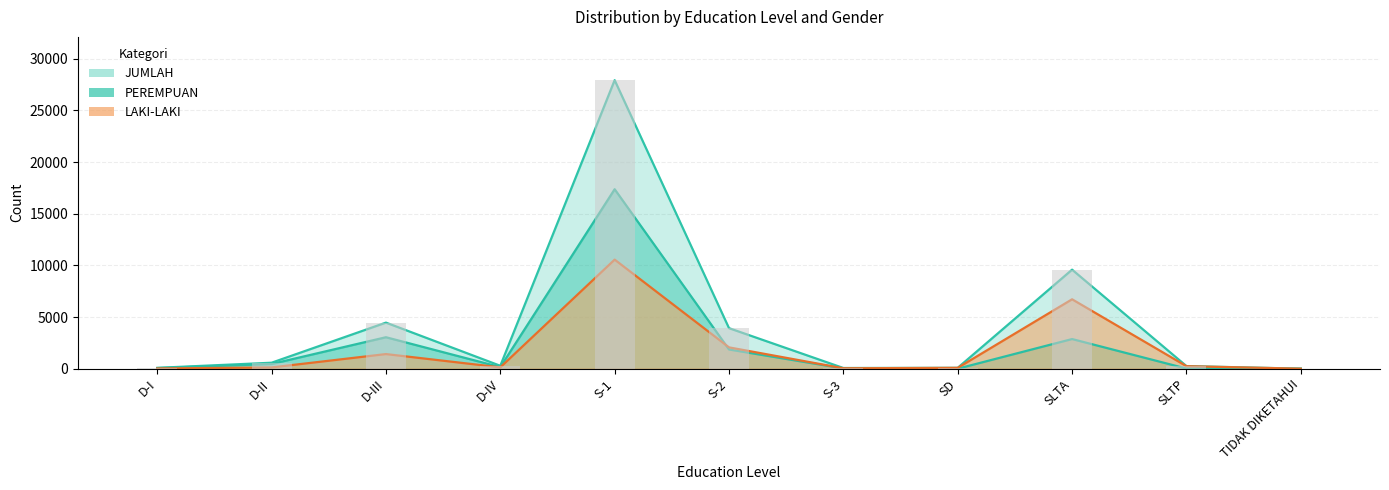

What is the difference between the second highest and minimum values in the JUMLAH series?

9584